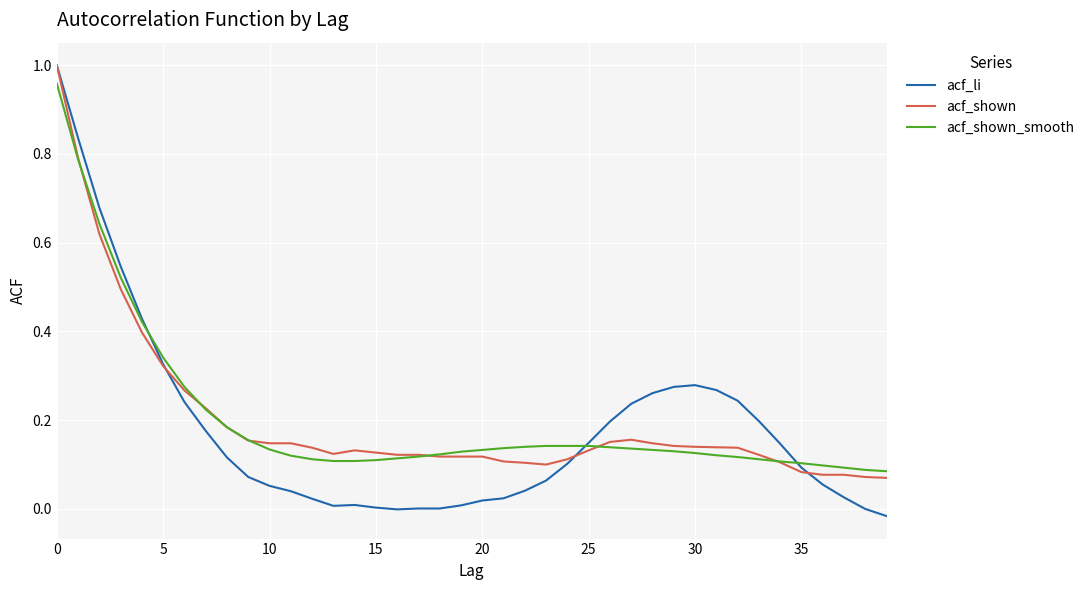

In acf_li, how many points are lower than both neighbors (excluding endpoints)?

2